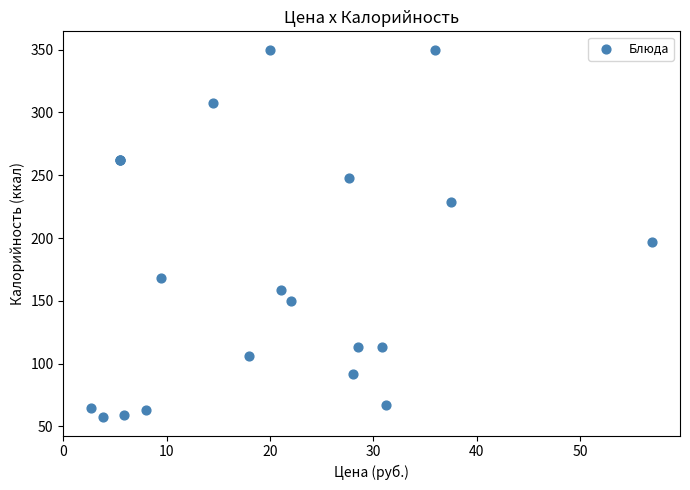

What Y value in the scatter plot is closest to 203?

196.8